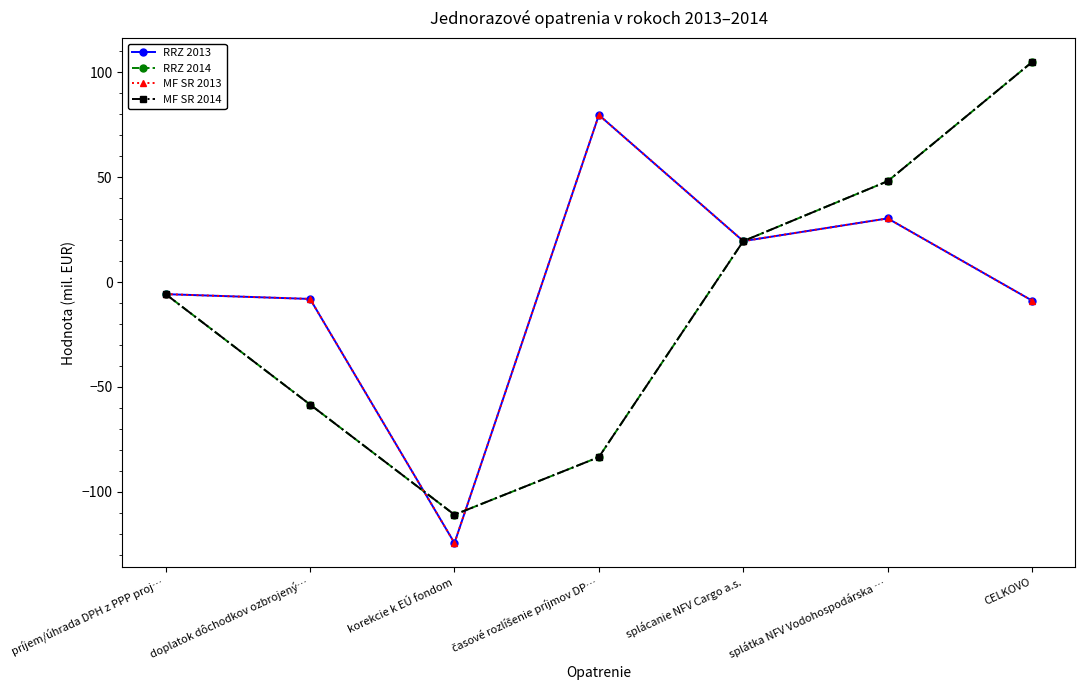

Which series has the largest total across all categories?

RRZ 2013